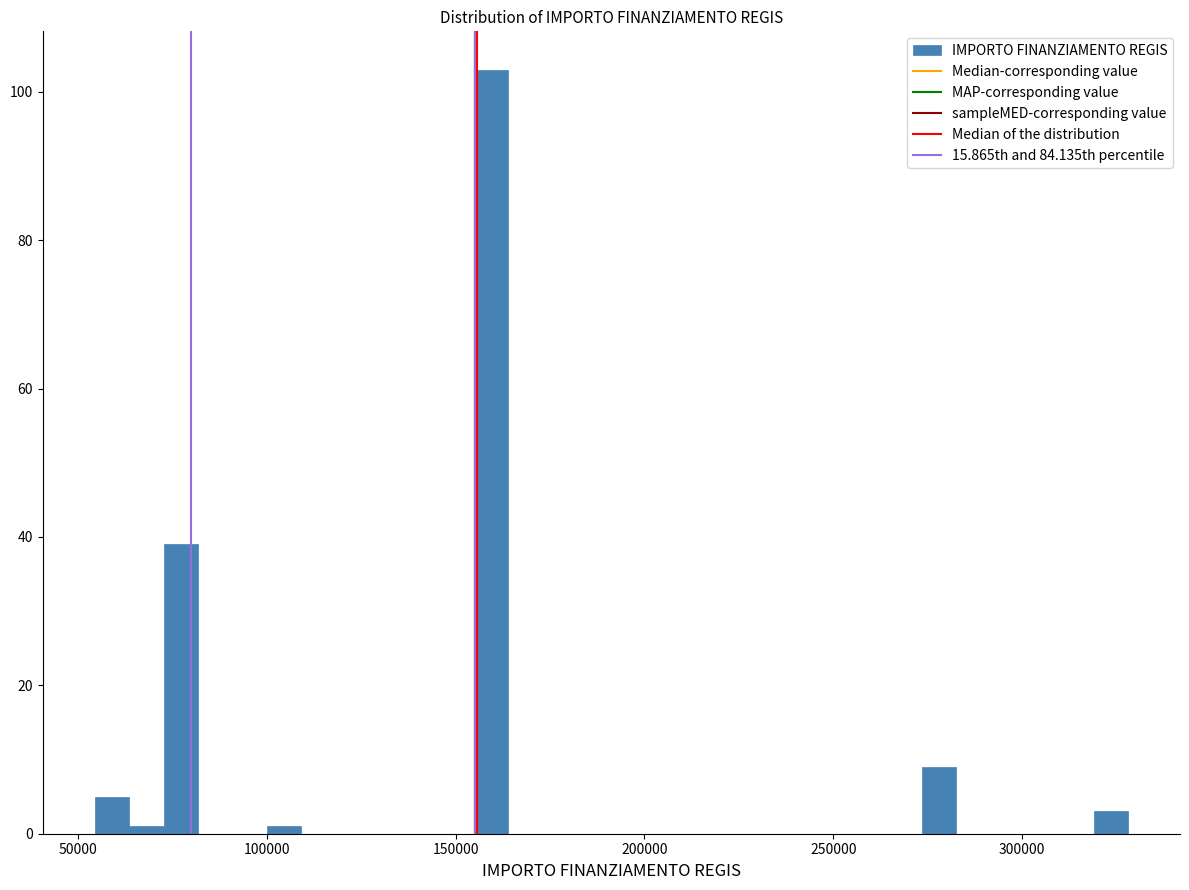

Around what value on the x-axis is the tallest bar? Give the approximate position of its centre, as read against the axis.

160000